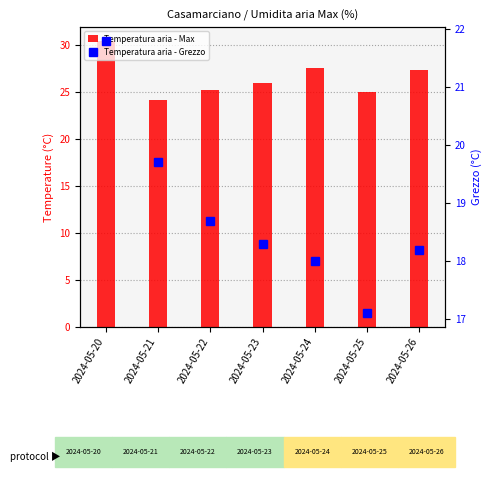

Reading right to left, list all the values displayed in this chart.

Temperatura aria - Max: 27.3	25.0	27.6	26.0	25.2	24.1	30.4
Temperatura aria - Grezzo: 18.2	17.1	18.0	18.3	18.7	19.7	21.8